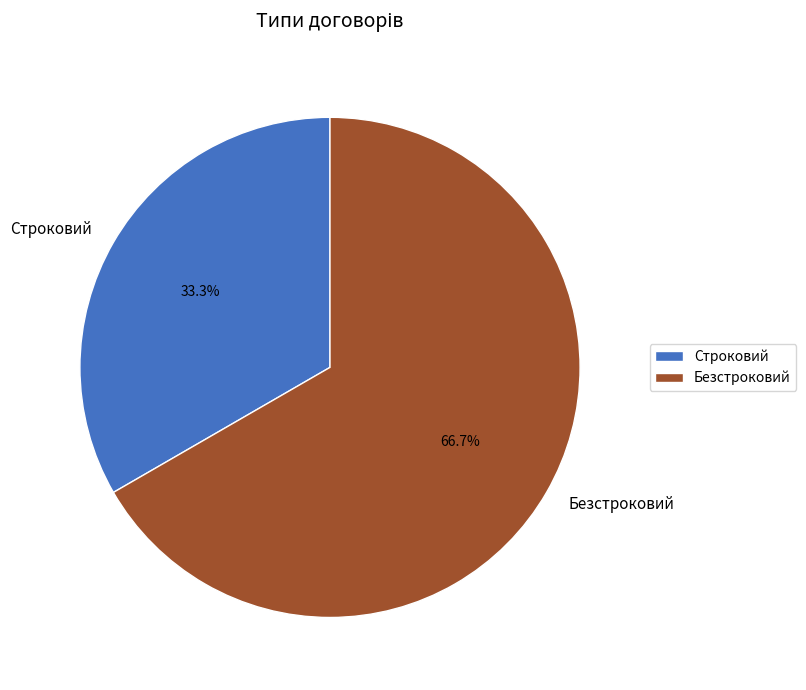

True or false: Строковий accounts for 33% of the total.

True